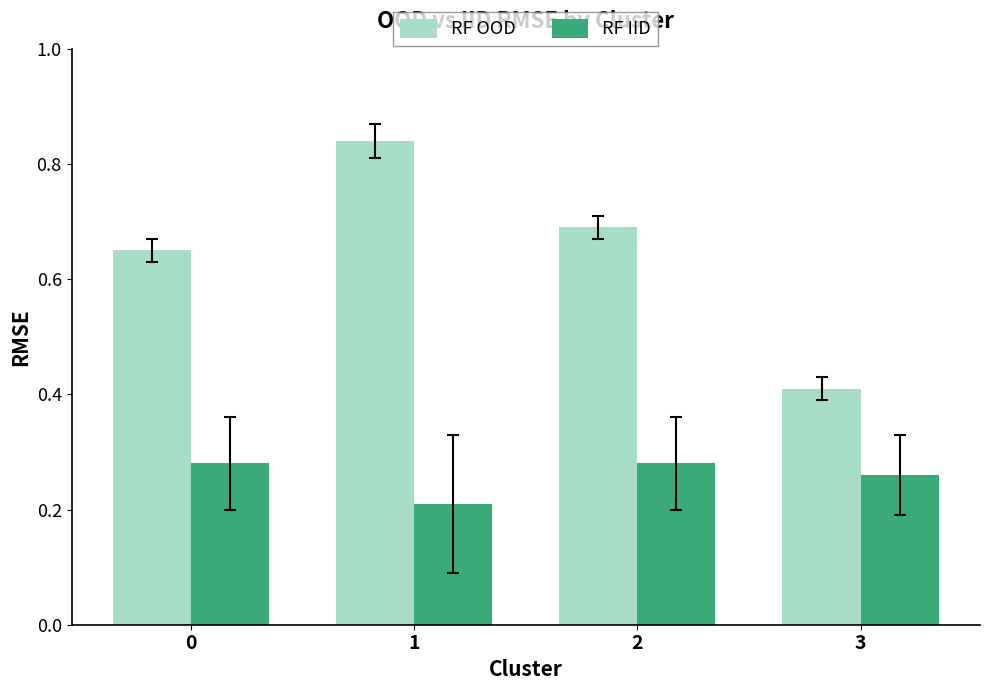

What are all the series names shown in the legend?

RF OOD, RF IID